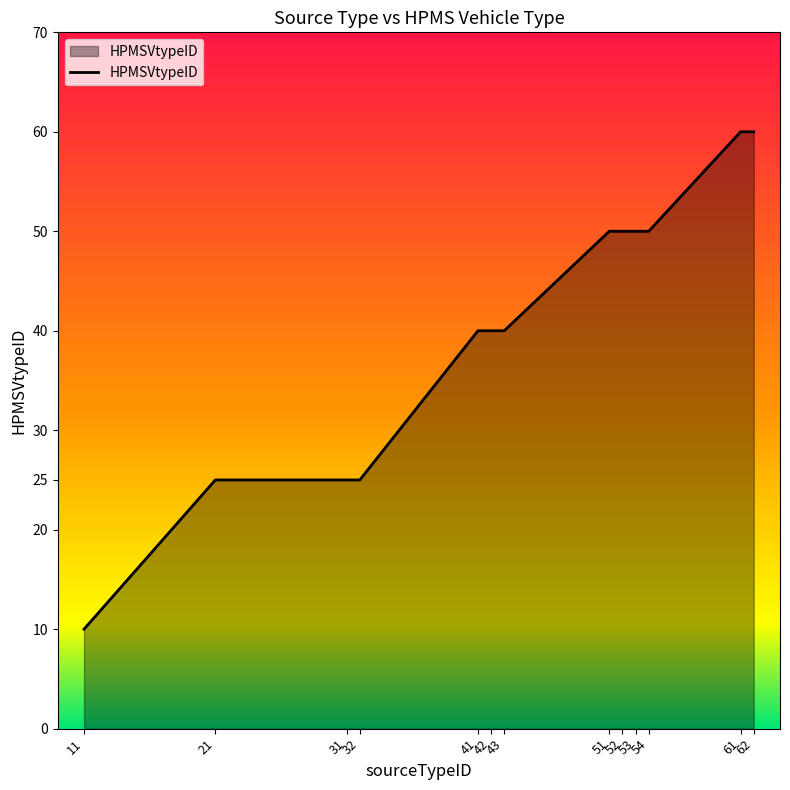

What is the minimum value shown in the chart?

10